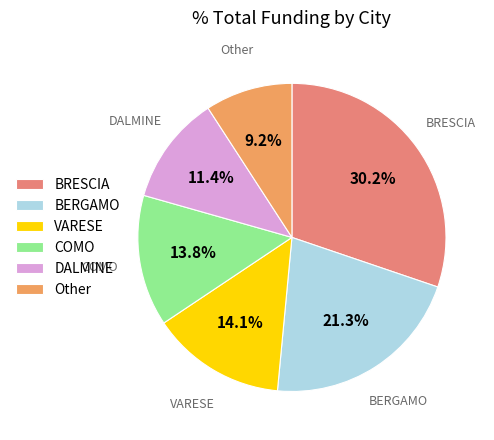

What is the largest slice in the pie chart?

BRESCIA